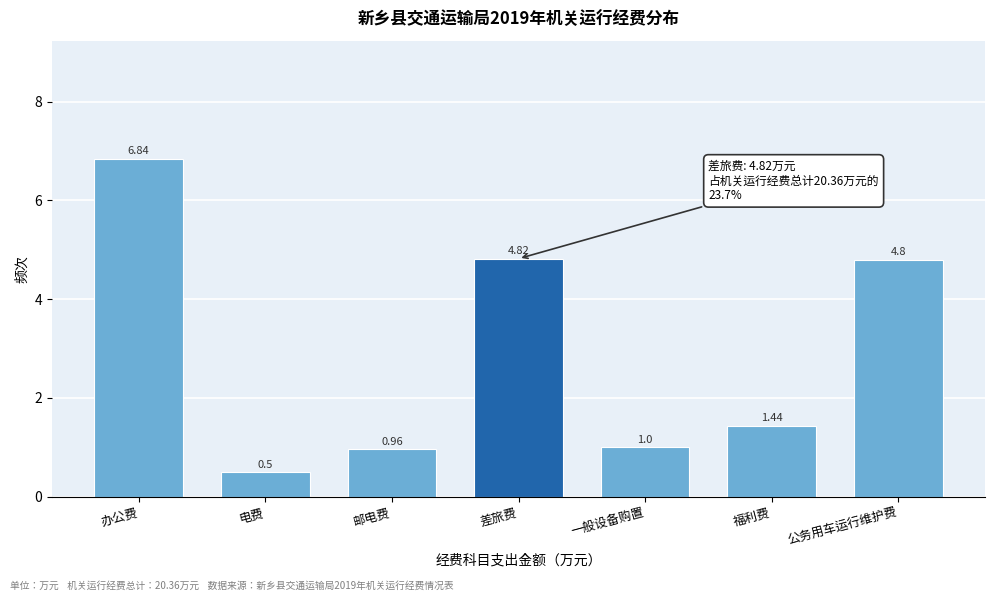

Which label corresponds to the largest value in the chart?

办公费